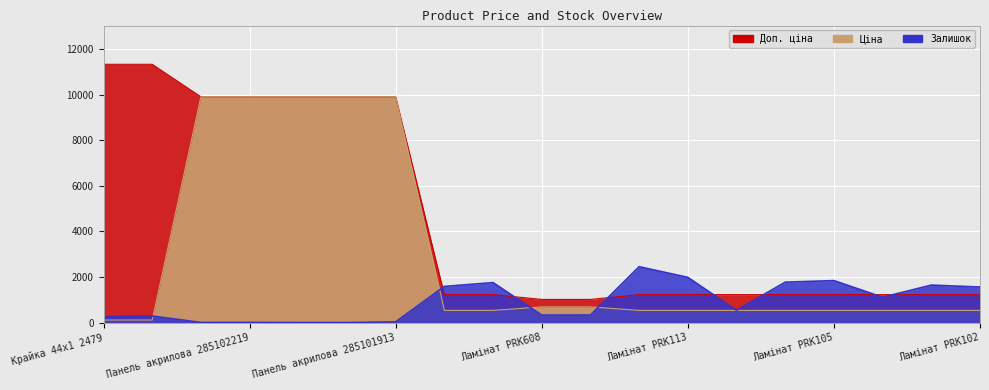

Which has a higher value, Ламінат PRK105 or Панель акрилова 285101913?

Панель акрилова 285101913